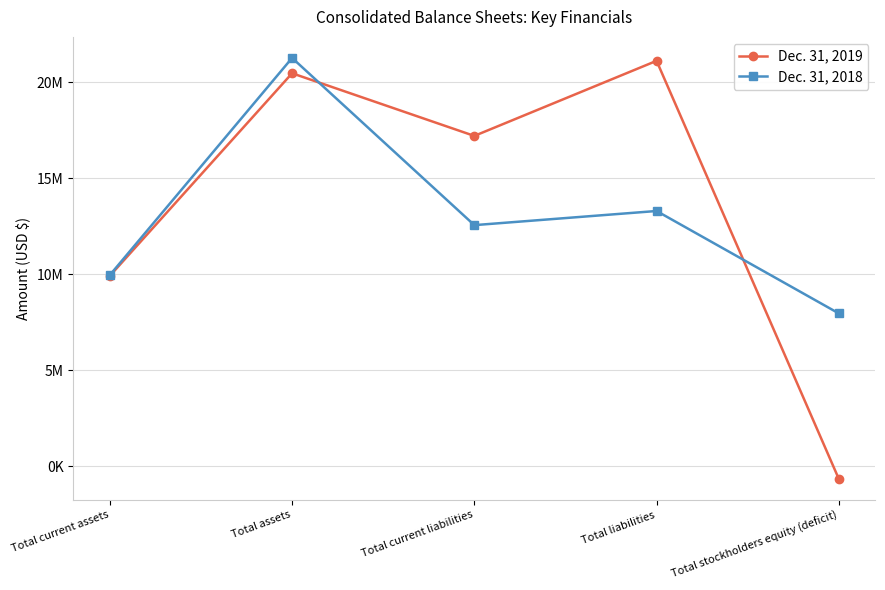

Rank the series at Total assets from highest to lowest value.

Dec. 31, 2018, Dec. 31, 2019